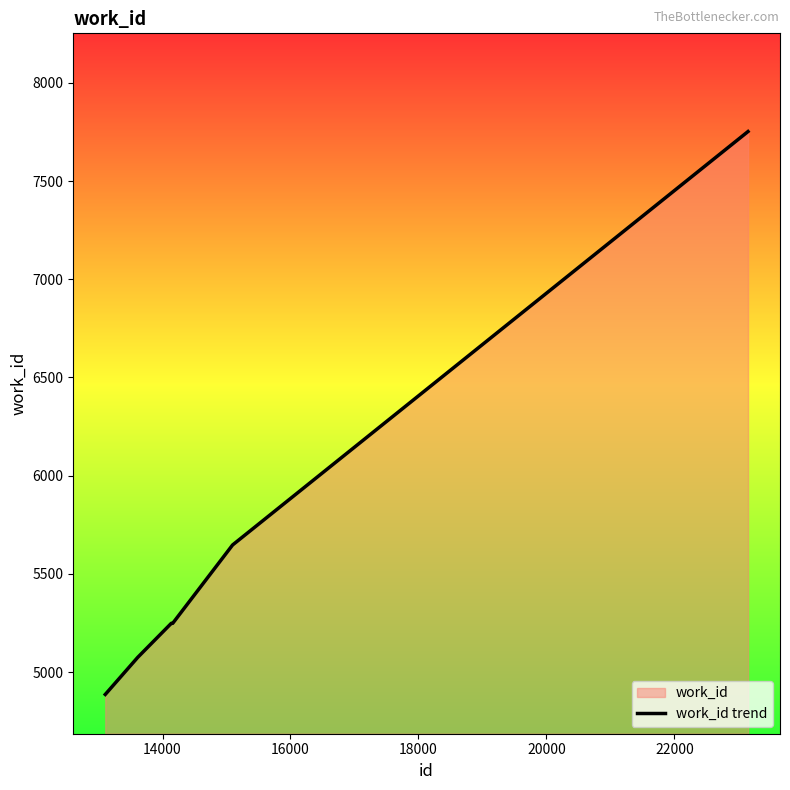

What is the difference between the maximum and minimum values?

2866